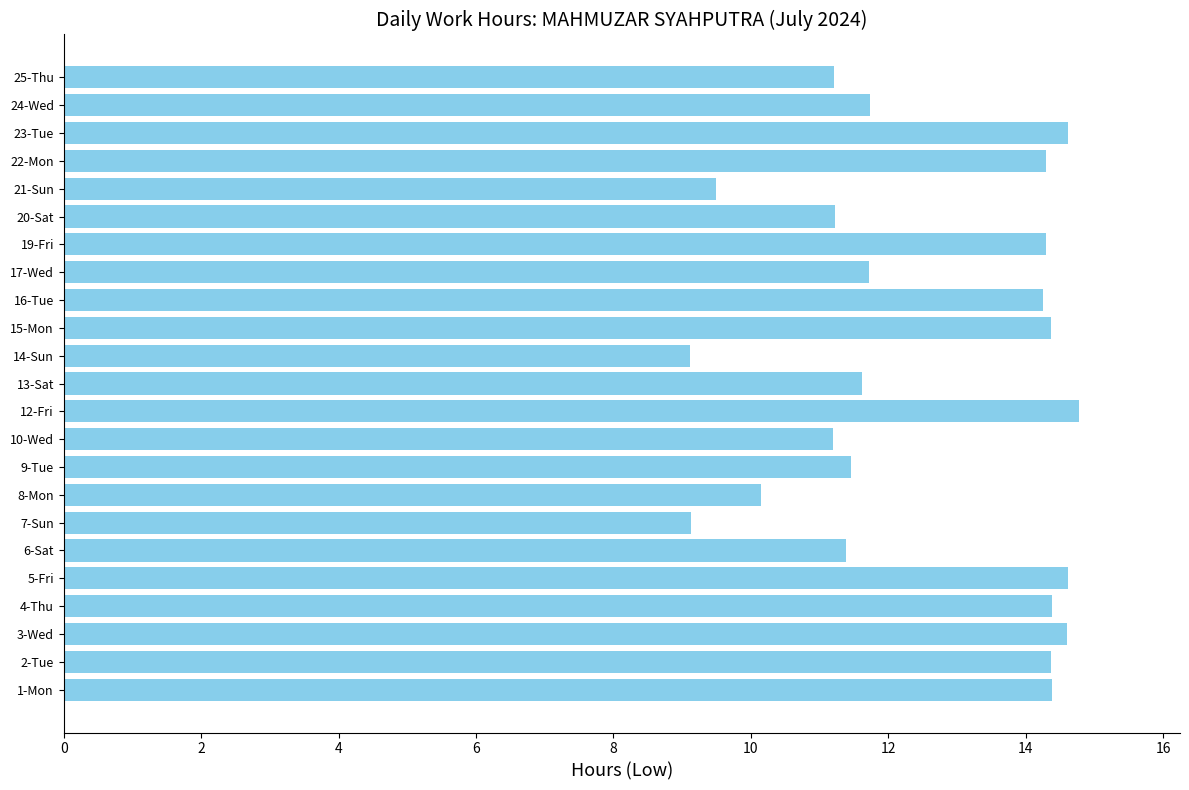

What is the minimum value shown in the chart?

9.1